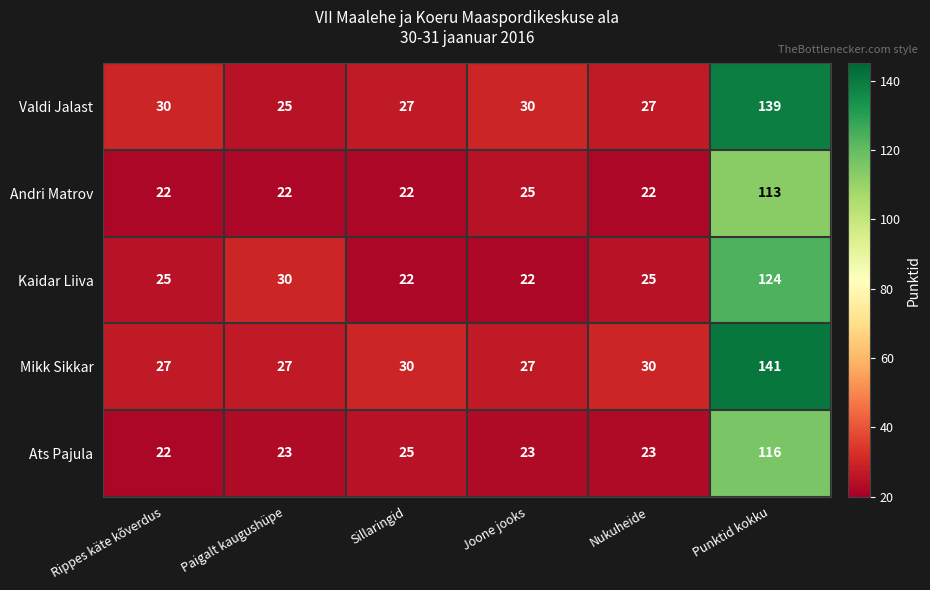

Rank the series by their maximum value, from highest to lowest.

Mikk Sikkar, Valdi Jalast, Kaidar Liiva, Ats Pajula, Andri Matrov